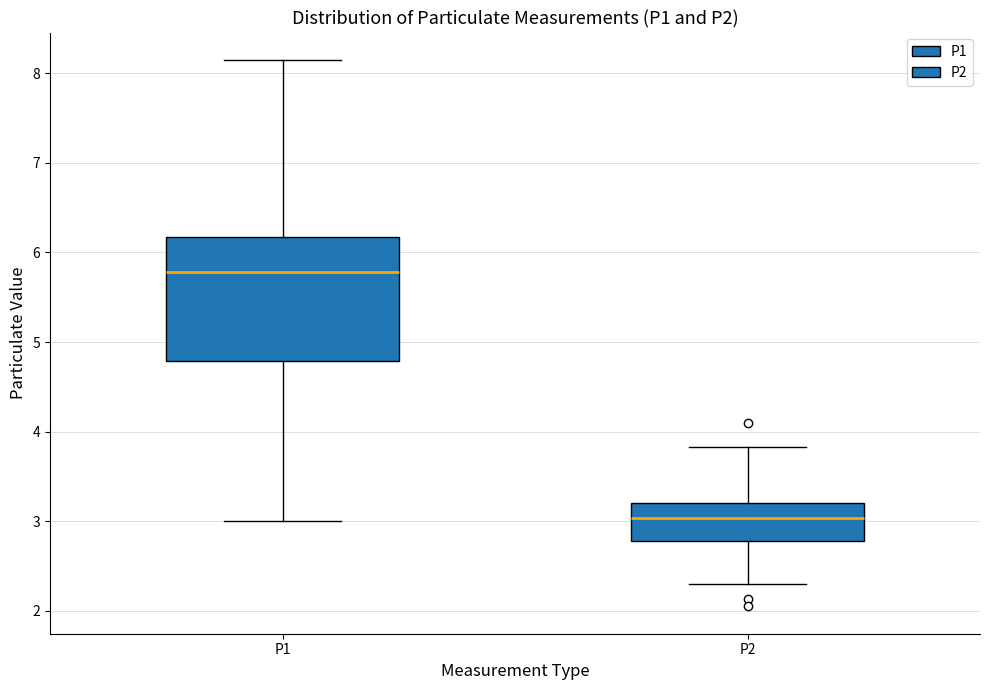

Comparing the boxes themselves (not the whiskers), which one is the tallest?

P1